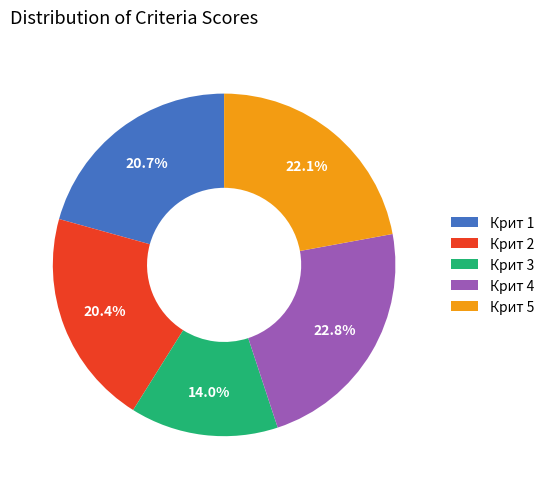

How many slices are in this pie chart?

5